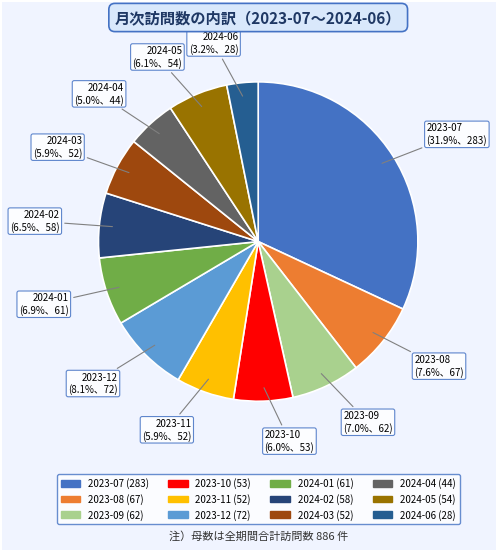

To the nearest percent, what is the difference between the largest and smallest slice percentages?

29%